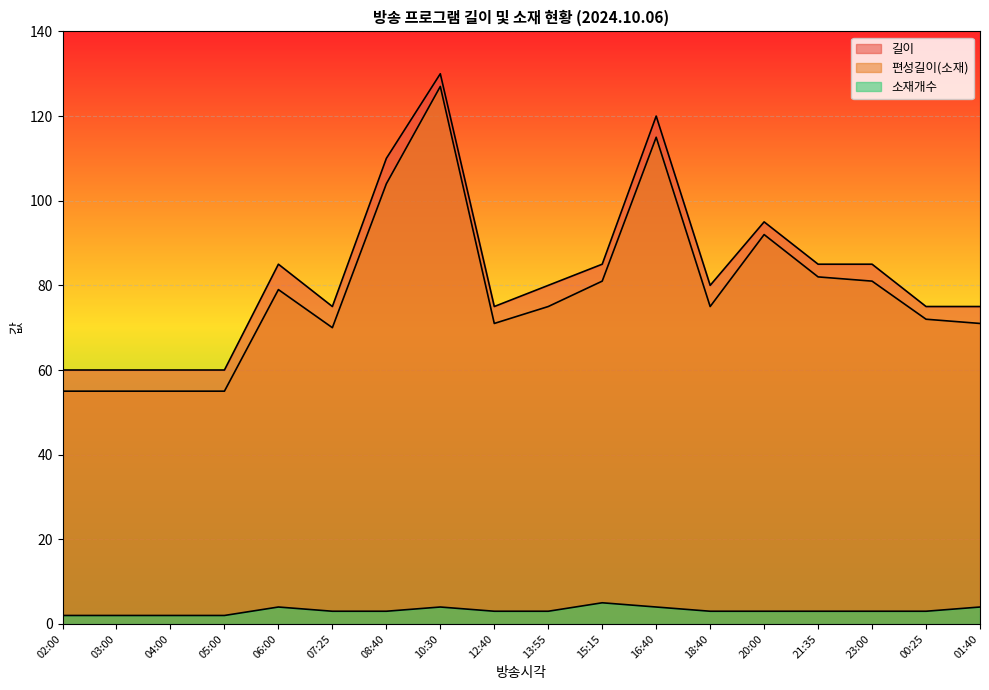

True or false: 편성길이(소재) and 소재개수 cross at least once.

False